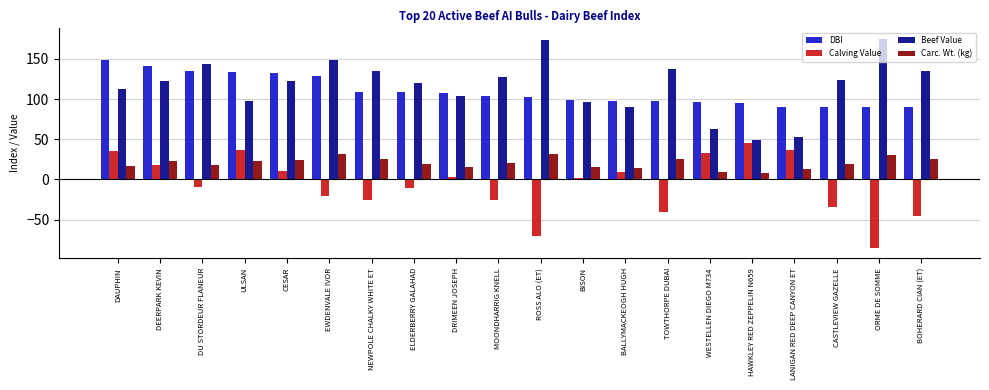

How many bars are there in each group?

4